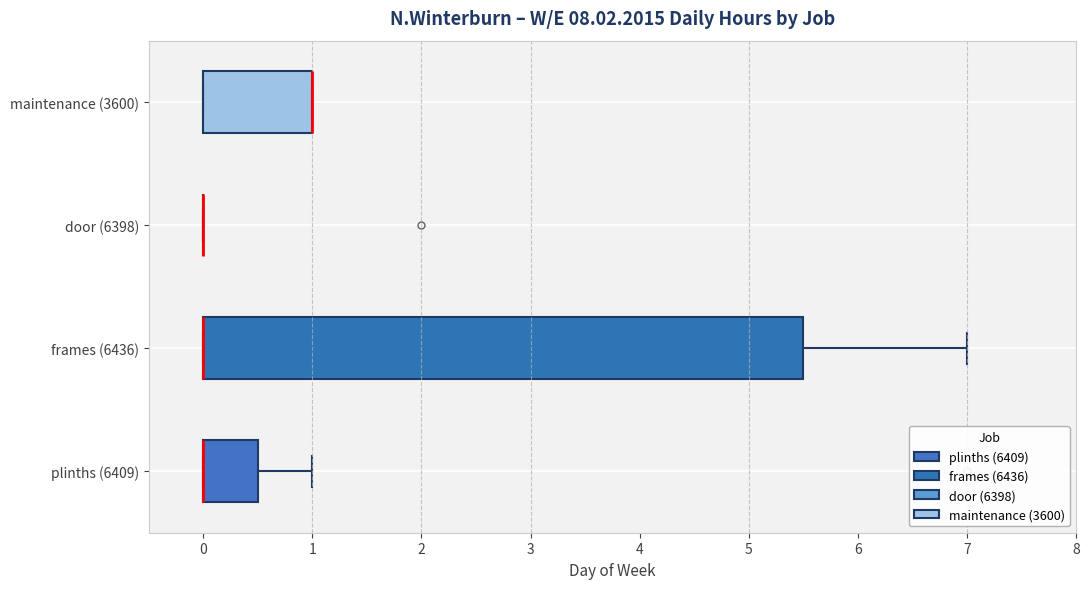

Where is the right edge of the box for frames (6436) on the x-axis? The values are not printed on the chart, so give them approximately, as read against the axis.

5.5